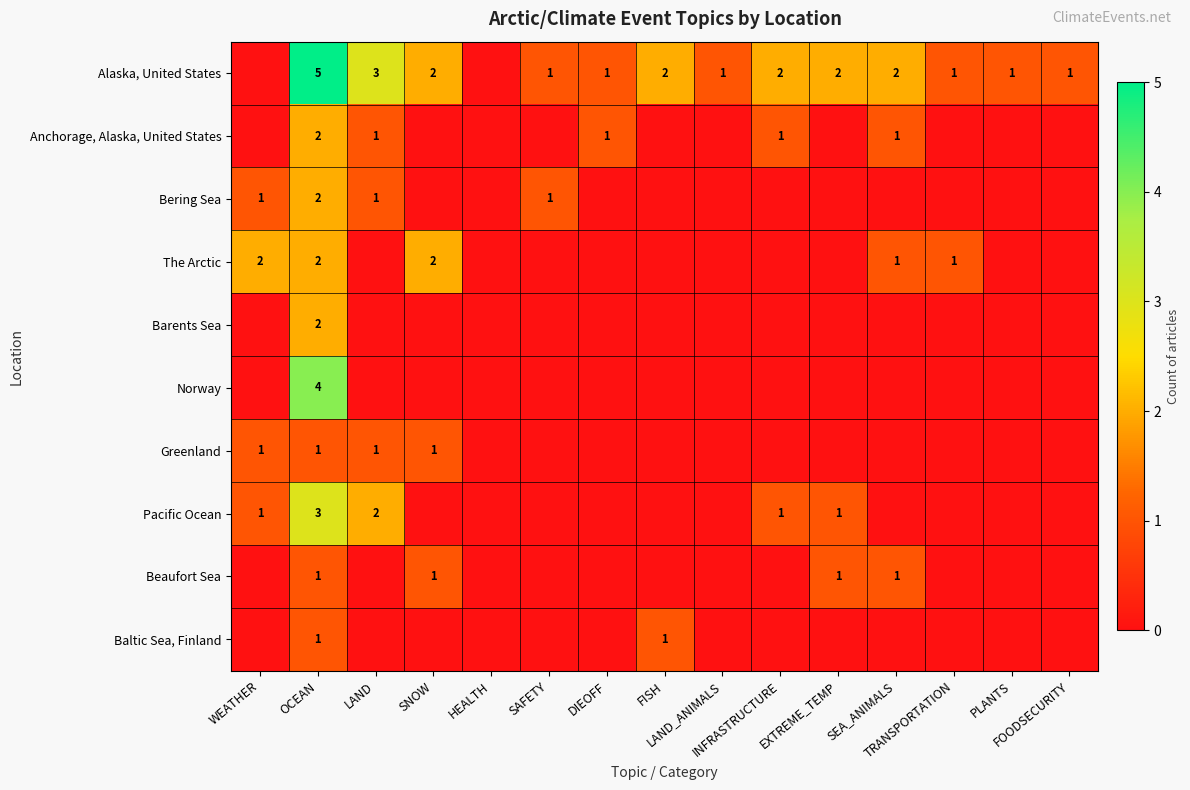

At LAND_ANIMALS, list the series in order from largest to smallest.

Alaska, United States, Anchorage, Alaska, United States, Bering Sea, The Arctic, Barents Sea, Norway, Greenland, Pacific Ocean, Beaufort Sea, Baltic Sea, Finland